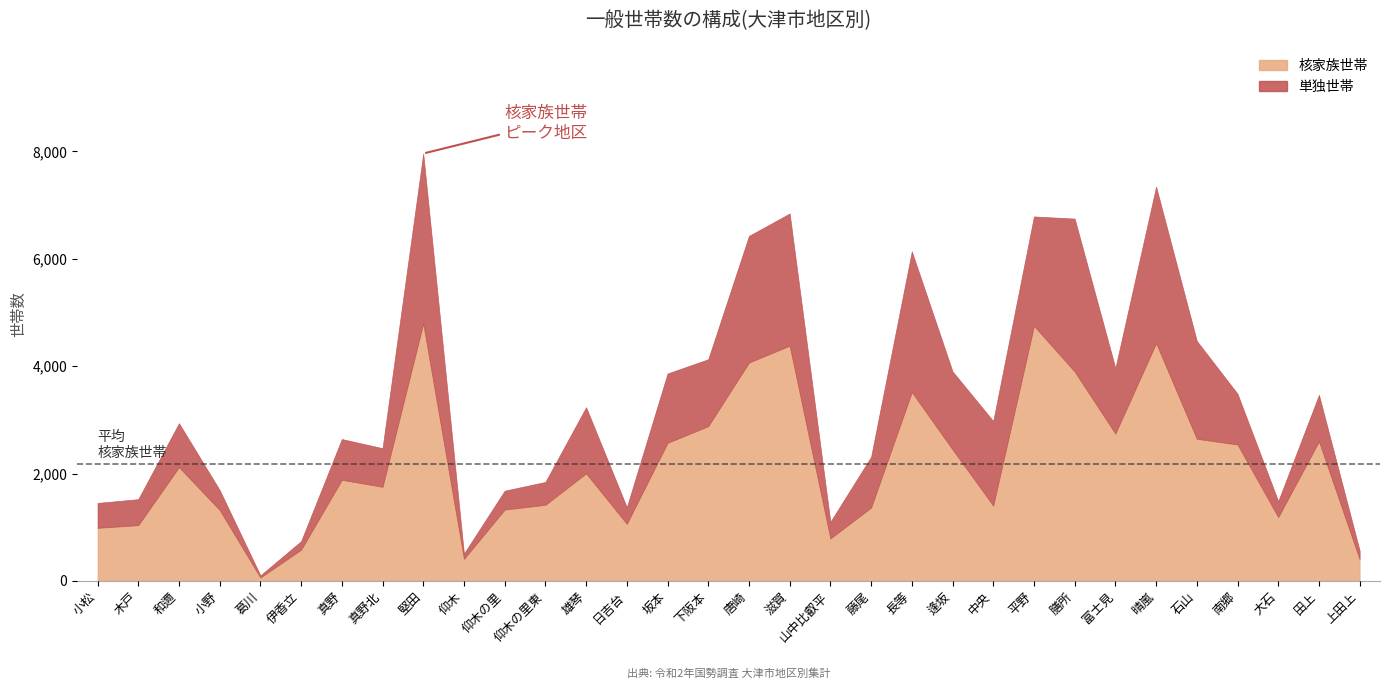

Where is 単独世帯 nearest to the value 1602?

中央